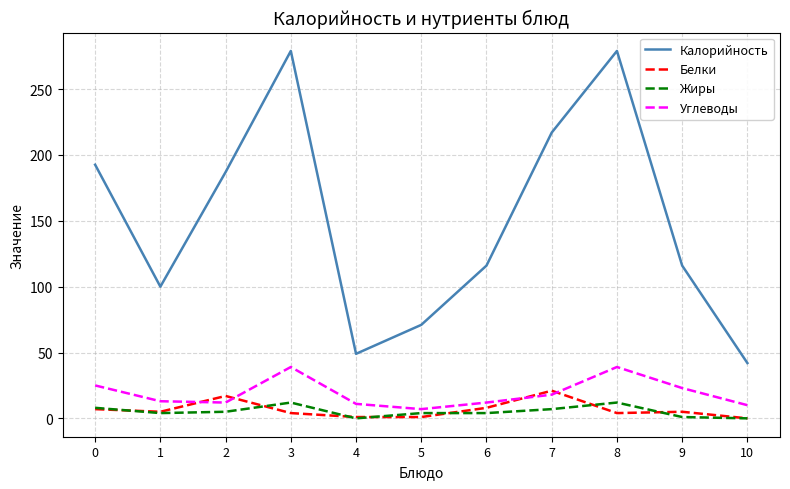

What is the sum of all Жиры values?

57.0